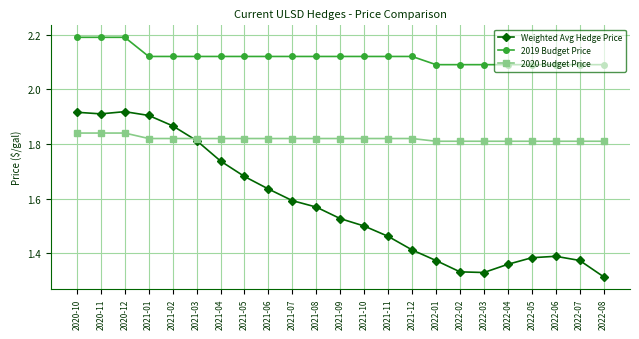

How many lines are shown in the chart?

3